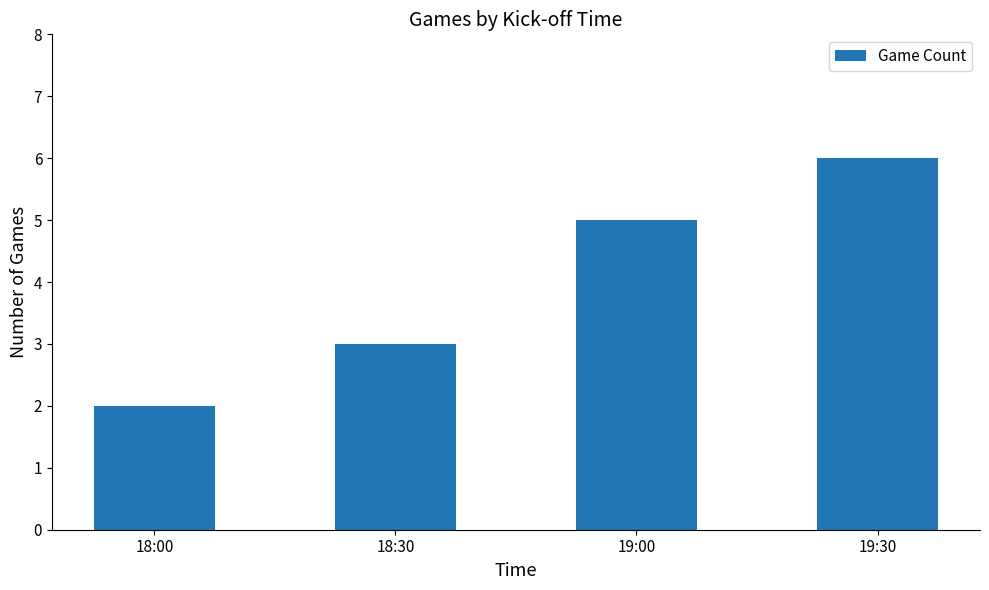

Reading left to right, transcribe all the data shown in this chart.

18:00=2	18:30=3	19:00=5	19:30=6